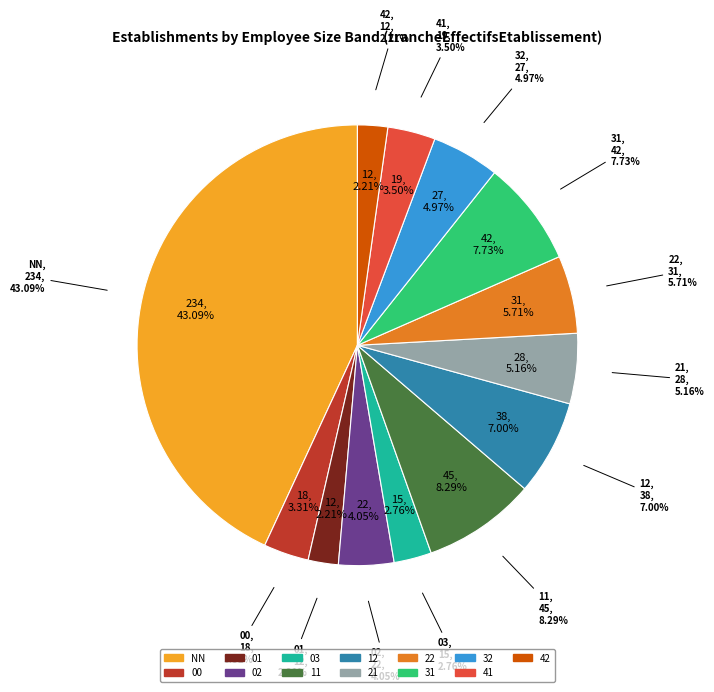

How many segments does this pie chart have?

13